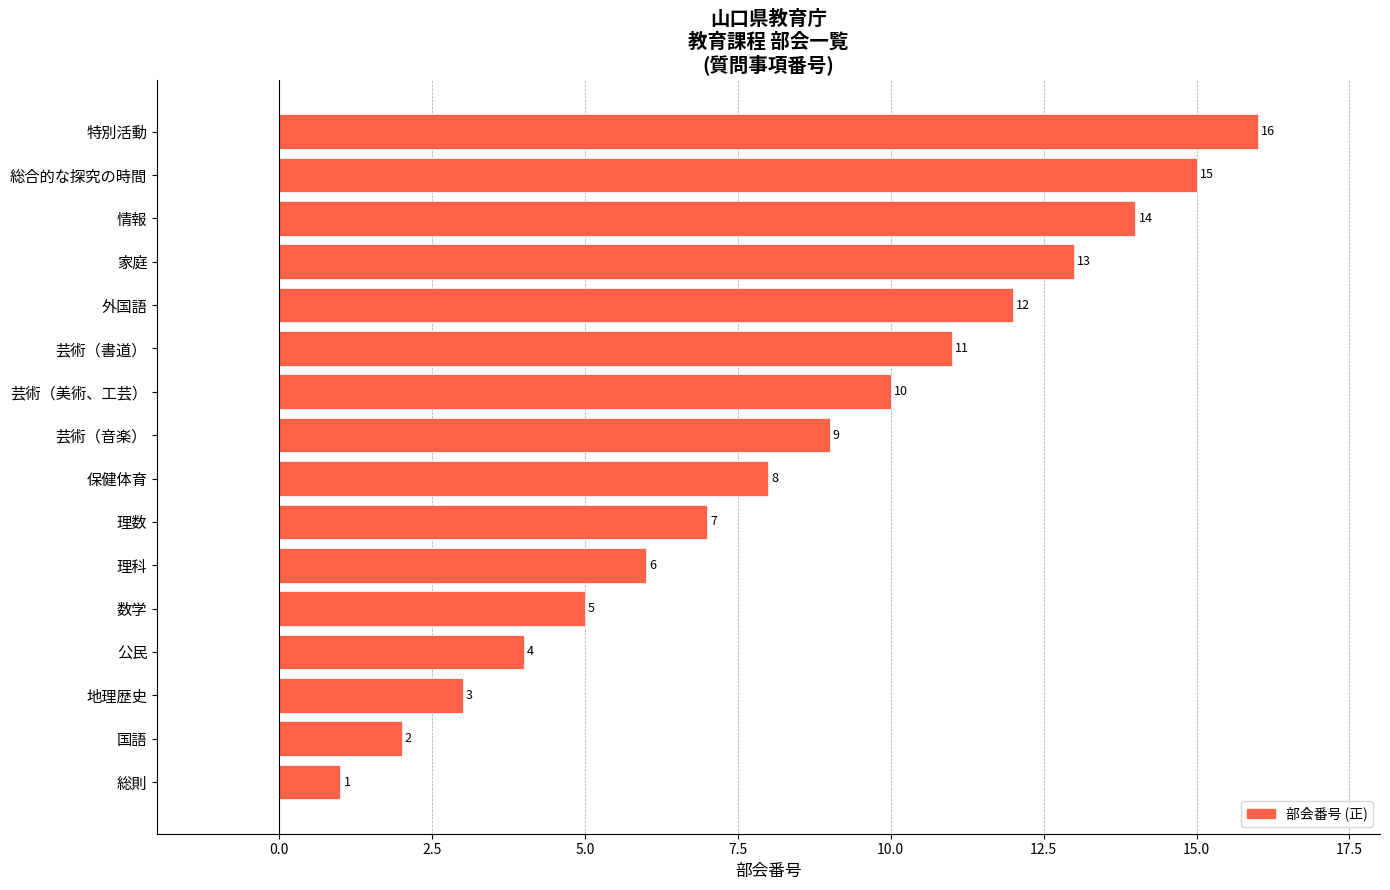

List the labels in order of value, smallest first.

総則, 国語, 地理歴史, 公民, 数学, 理科, 理数, 保健体育, 芸術（音楽）, 芸術（美術、工芸）, 芸術（書道）, 外国語, 家庭, 情報, 総合的な探究の時間, 特別活動